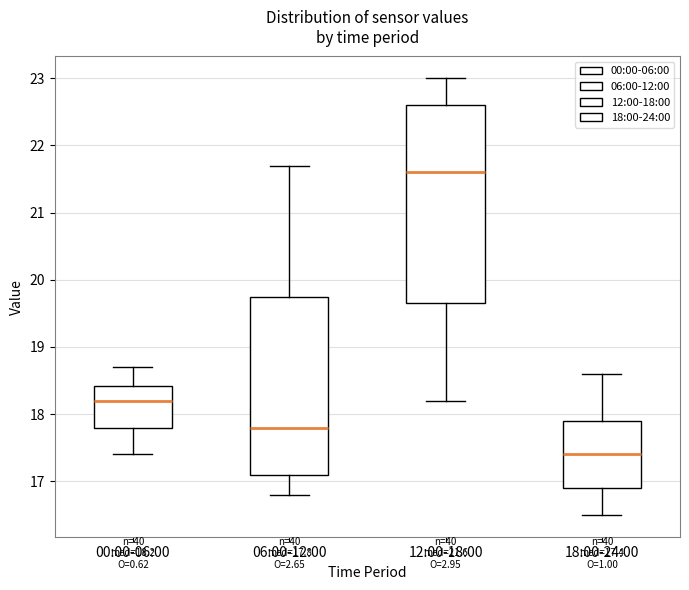

Which box is the tallest, from its lower edge to its upper edge?

12:00-18:00